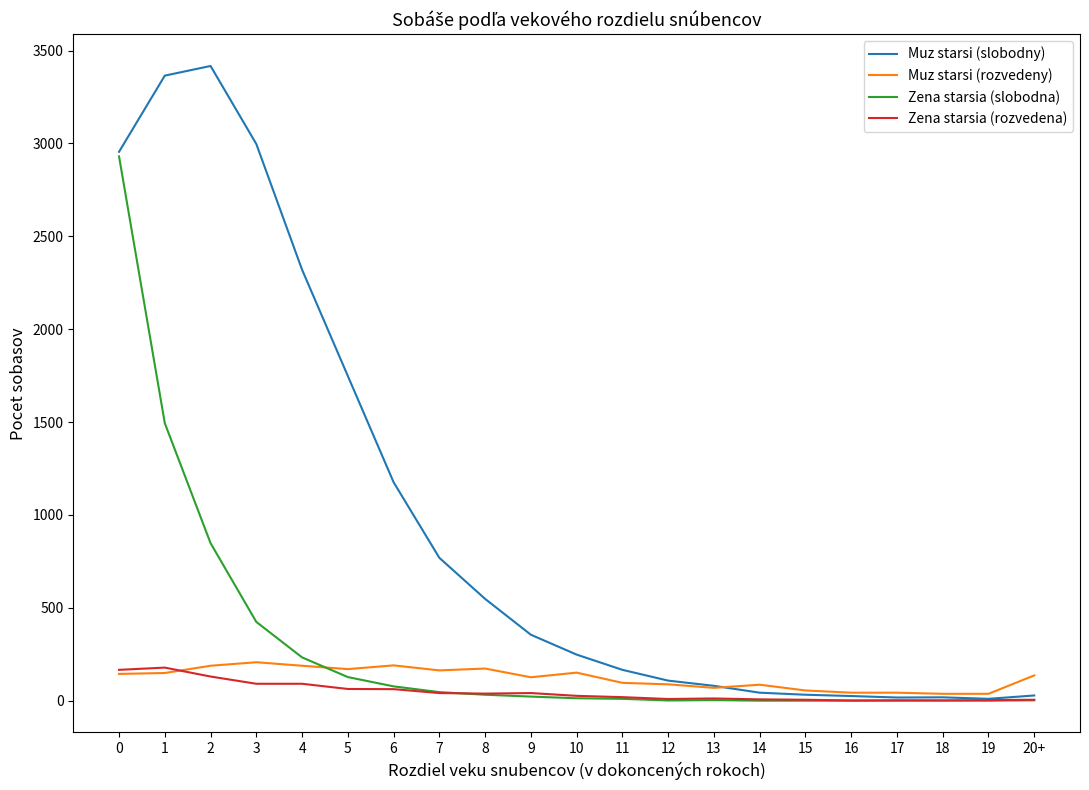

What is the maximum value for Zena starsia (rozvedena)?

178